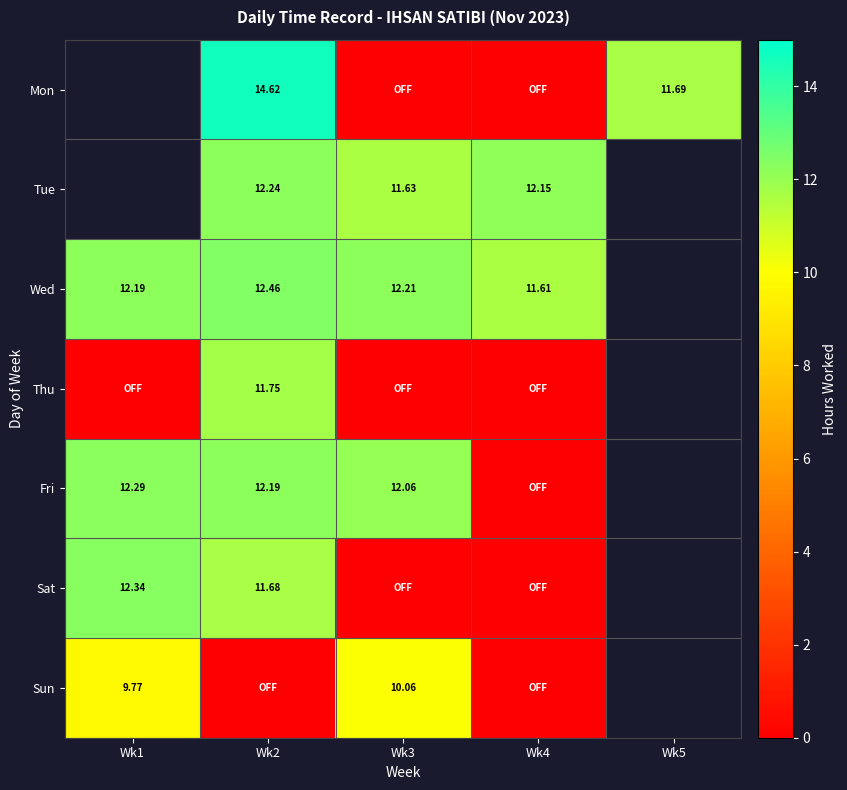

How many data points does each series have?

5